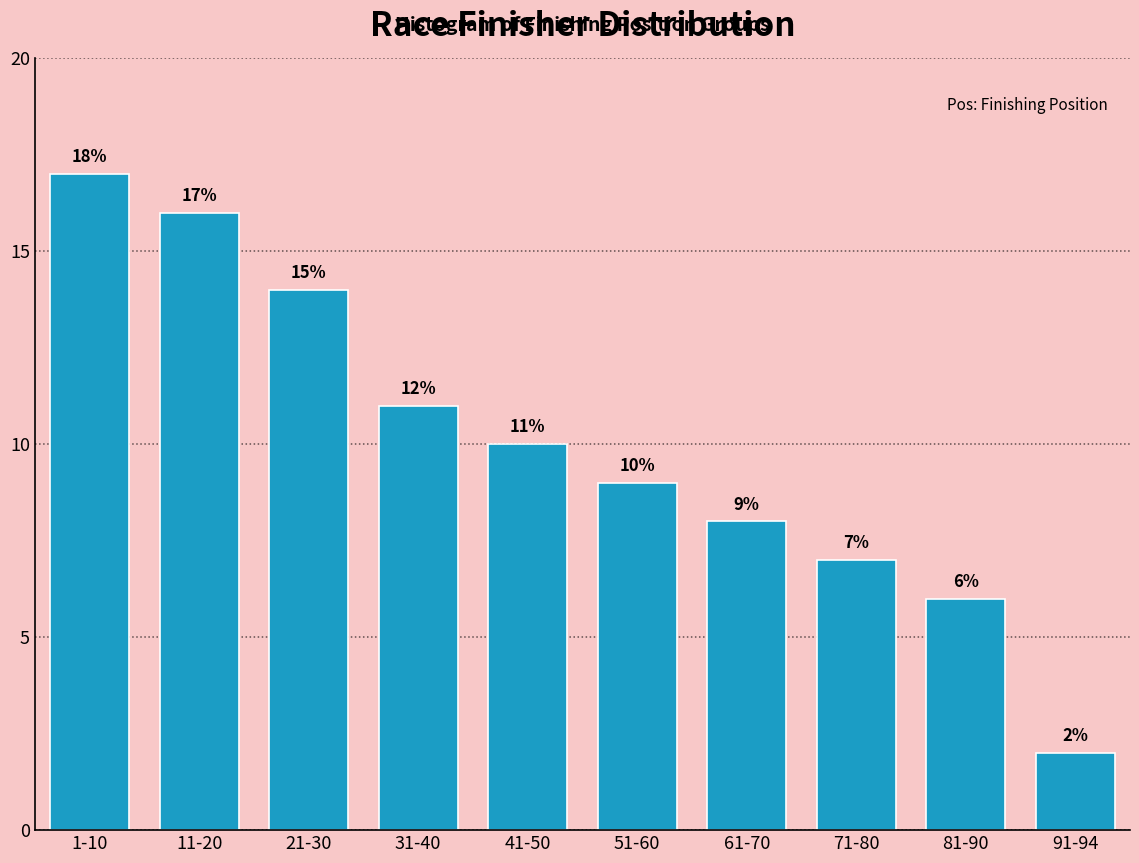

Reading left to right, list all the values displayed in this chart.

17	16	14	11	10	9	8	7	6	2